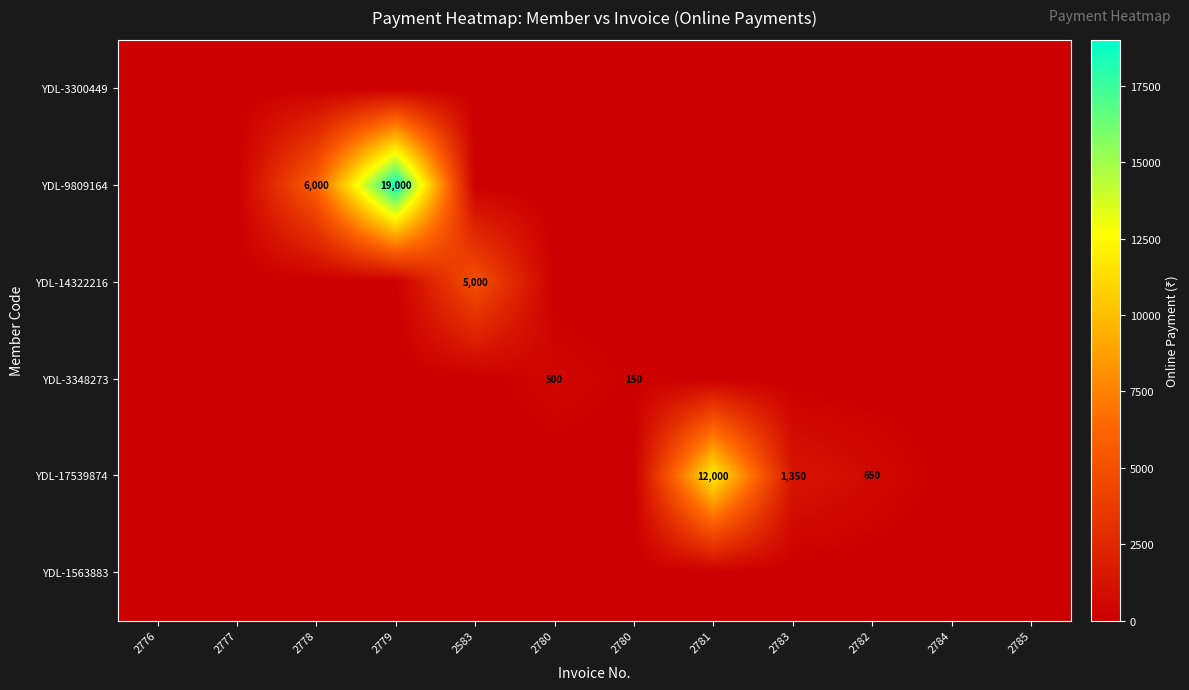

Is the value of YDL-9809164 at 2780 greater than the value of YDL-14322216 at 2583?

No